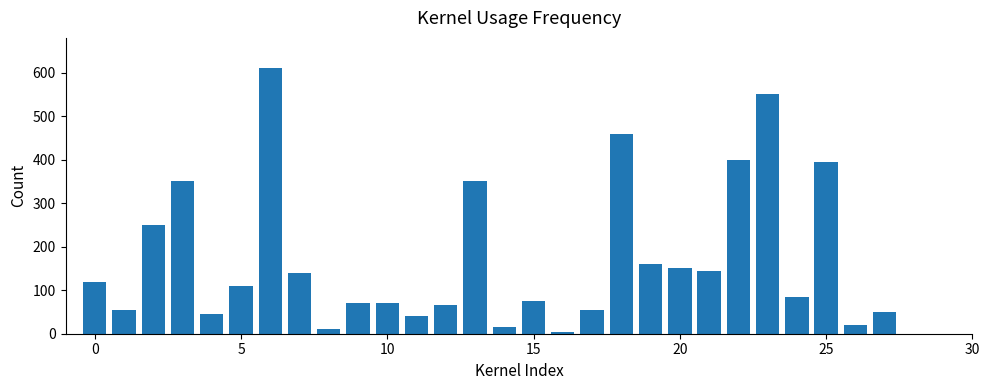

What is the maximum value shown in the chart?

610